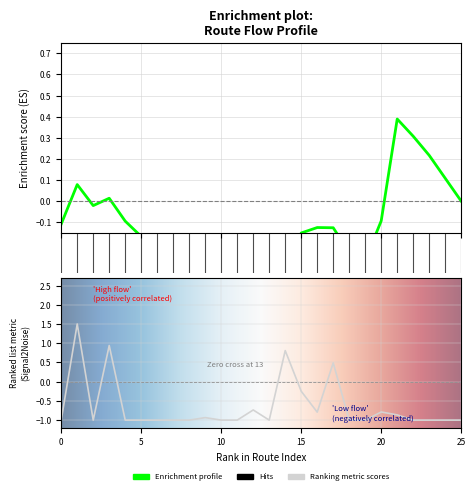

What is the maximum value shown in the chart?

1.5